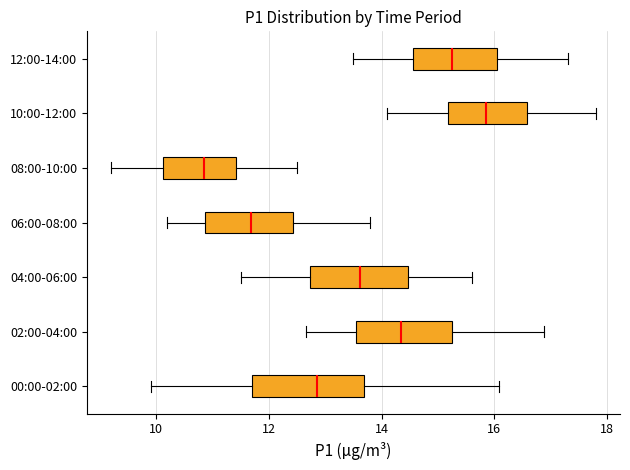

Reading bottom to top, transcribe this box plot: for each box, give where its median line is, the range the box spans, and where its two whiskers end, as read against the x-axis. The values are not printed on the chart, so give them approximately, as read against the axis.

00:00-02:00: median 12.8, box 11.8 to 13.6, whiskers 10.0 to 16.0
02:00-04:00: median 14.4, box 13.6 to 15.2, whiskers 12.6 to 16.8
04:00-06:00: median 13.6, box 12.8 to 14.4, whiskers 11.6 to 15.6
06:00-08:00: median 11.6, box 10.8 to 12.4, whiskers 10.2 to 13.8
08:00-10:00: median 10.8, box 10.2 to 11.4, whiskers 9.2 to 12.6
10:00-12:00: median 15.8, box 15.2 to 16.6, whiskers 14.2 to 17.8
12:00-14:00: median 15.2, box 14.6 to 16.0, whiskers 13.6 to 17.4